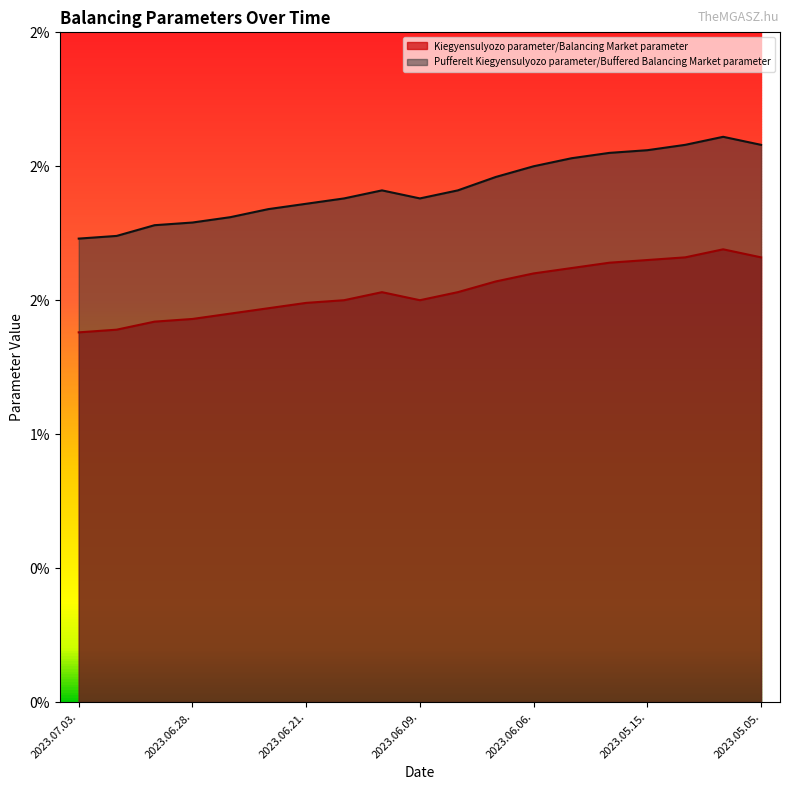

What position from the right is 2023.05.11.?

2